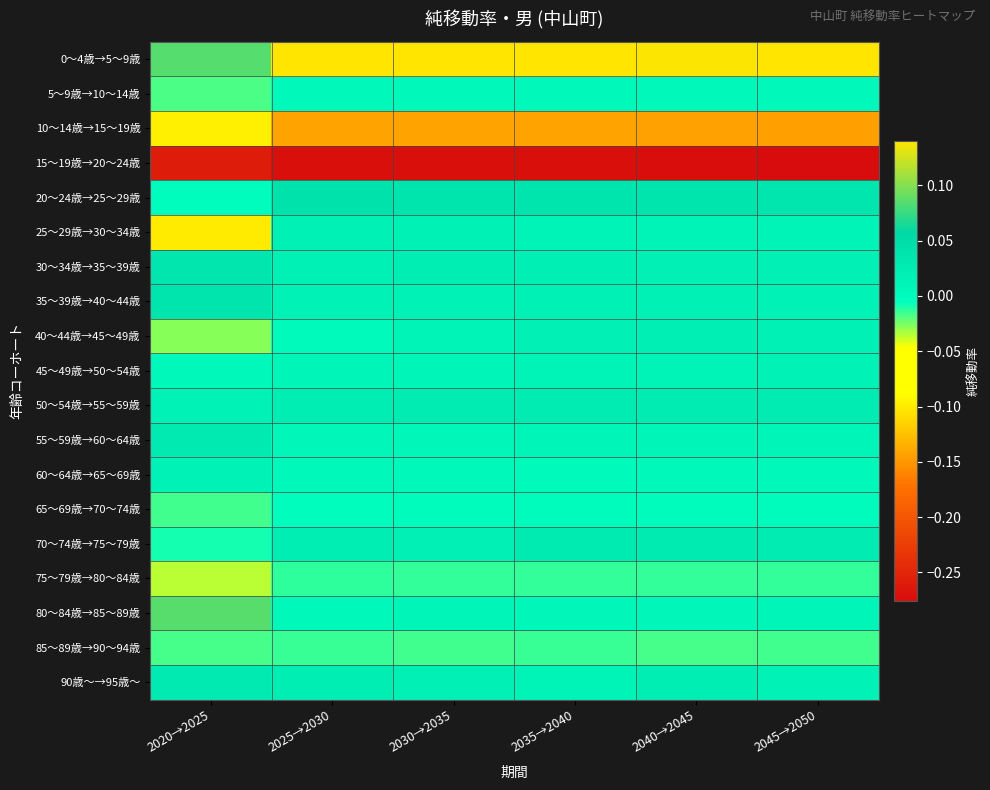

Rank the series by their maximum value, from highest to lowest.

0～4歳→5～9歳, 80～84歳→85～89歳, 20～24歳→25～29歳, 35～39歳→40～44歳, 30～34歳→35～39歳, 55～59歳→60～64歳, 90歳～→95歳～, 70～74歳→75～79歳, 50～54歳→55～59歳, 40～44歳→45～49歳, 25～29歳→30～34歳, 60～64歳→65～69歳, 45～49歳→50～54歳, 5～9歳→10～14歳, 65～69歳→70～74歳, 75～79歳→80～84歳, 85～89歳→90～94歳, 10～14歳→15～19歳, 15～19歳→20～24歳